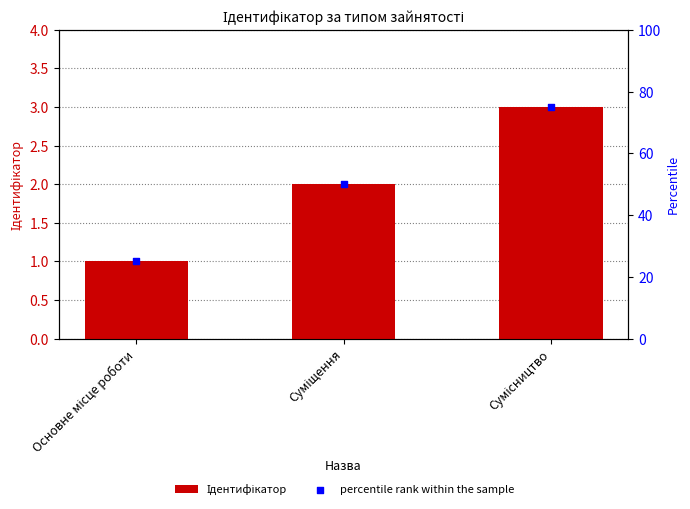

At which category is the sum across all series the highest?

Сумісництво